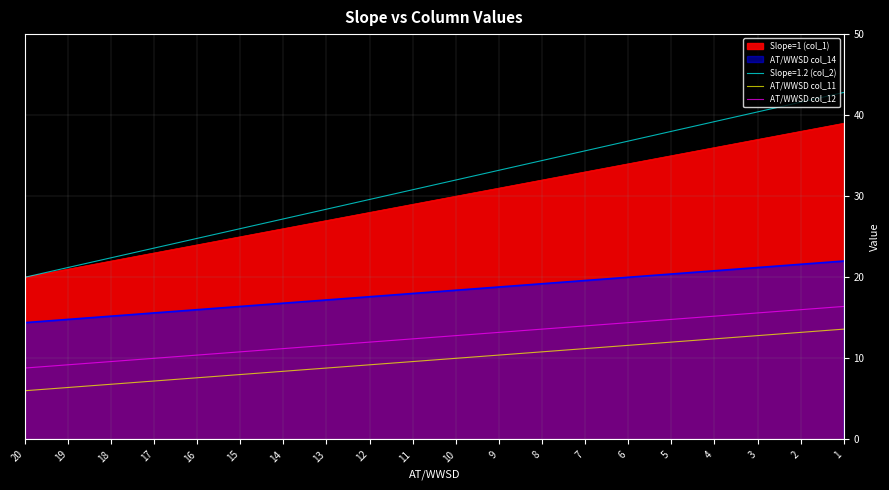

What are all the series names shown in the legend?

AT/WWSD col_11, AT/WWSD col_12